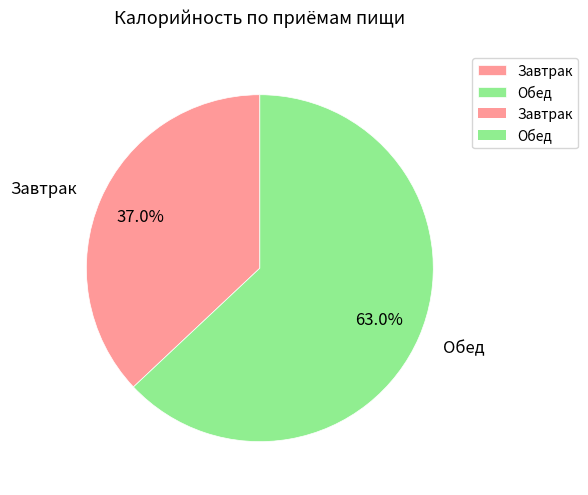

To the nearest percent, what portion does Обед represent?

63%